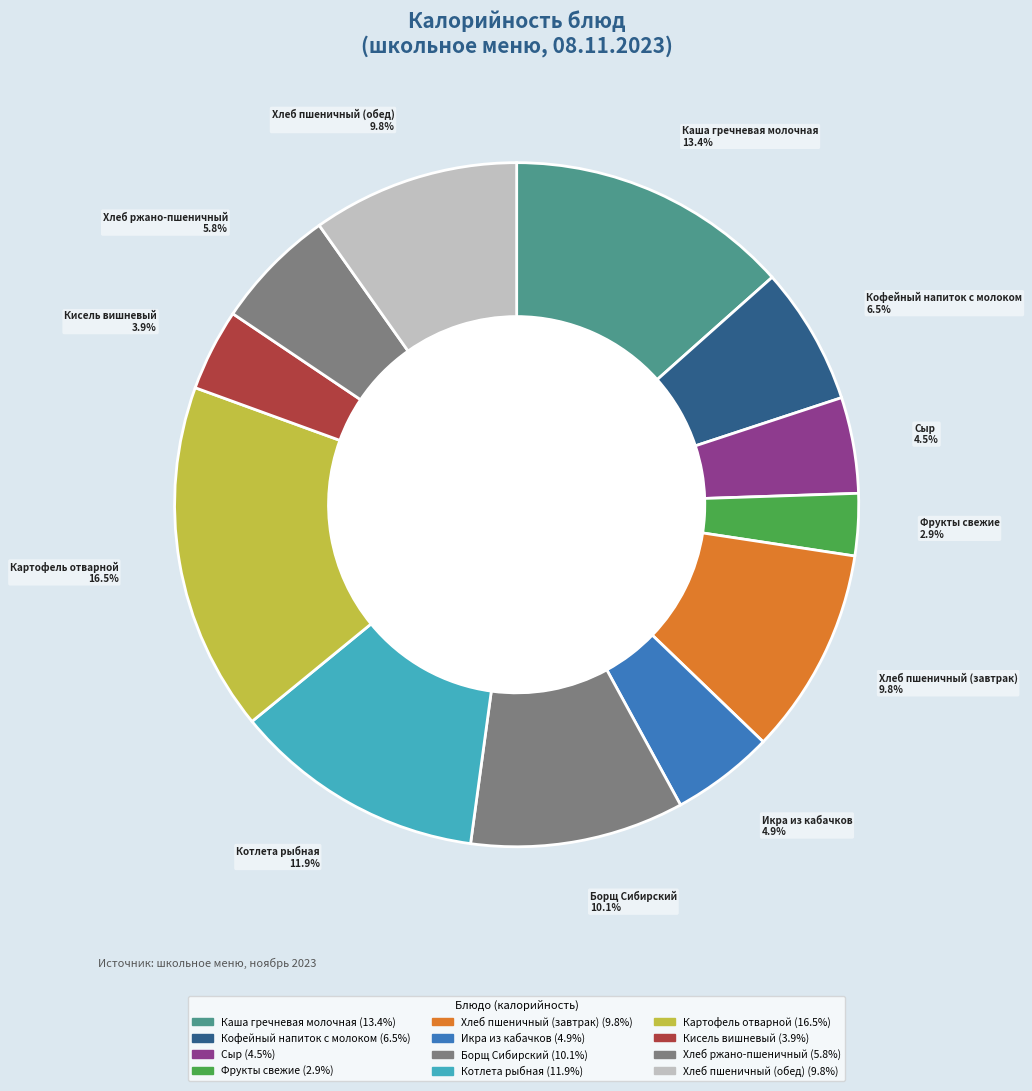

Rank the categories by value from lowest to highest.

Фрукты свежие, Кисель вишневый, Сыр, Икра из кабачков, Хлеб ржано-пшеничный, Кофейный напиток с молоком, Хлеб пшеничный (завтрак), Хлеб пшеничный (обед), Борщ Сибирский, Котлета рыбная, Каша гречневая молочная, Картофель отварной